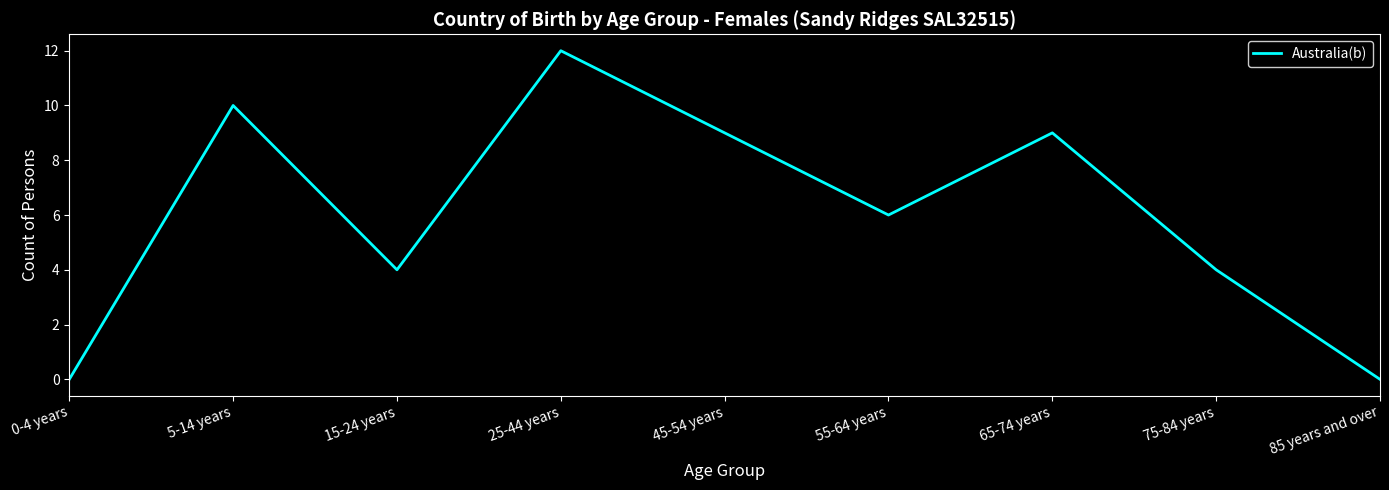

The value at 0-4 years is 0. True or false?

True